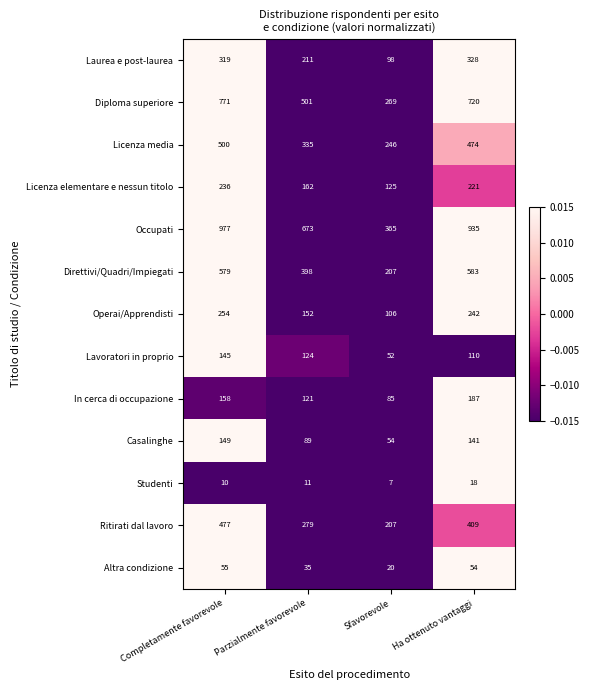

Where is Laurea e post-laurea nearest to the value 213?

Parzialmente favorevole